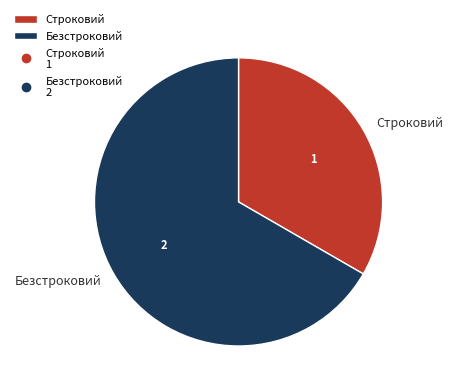

Rank the categories by value from highest to lowest.

Безстроковий, Строковий